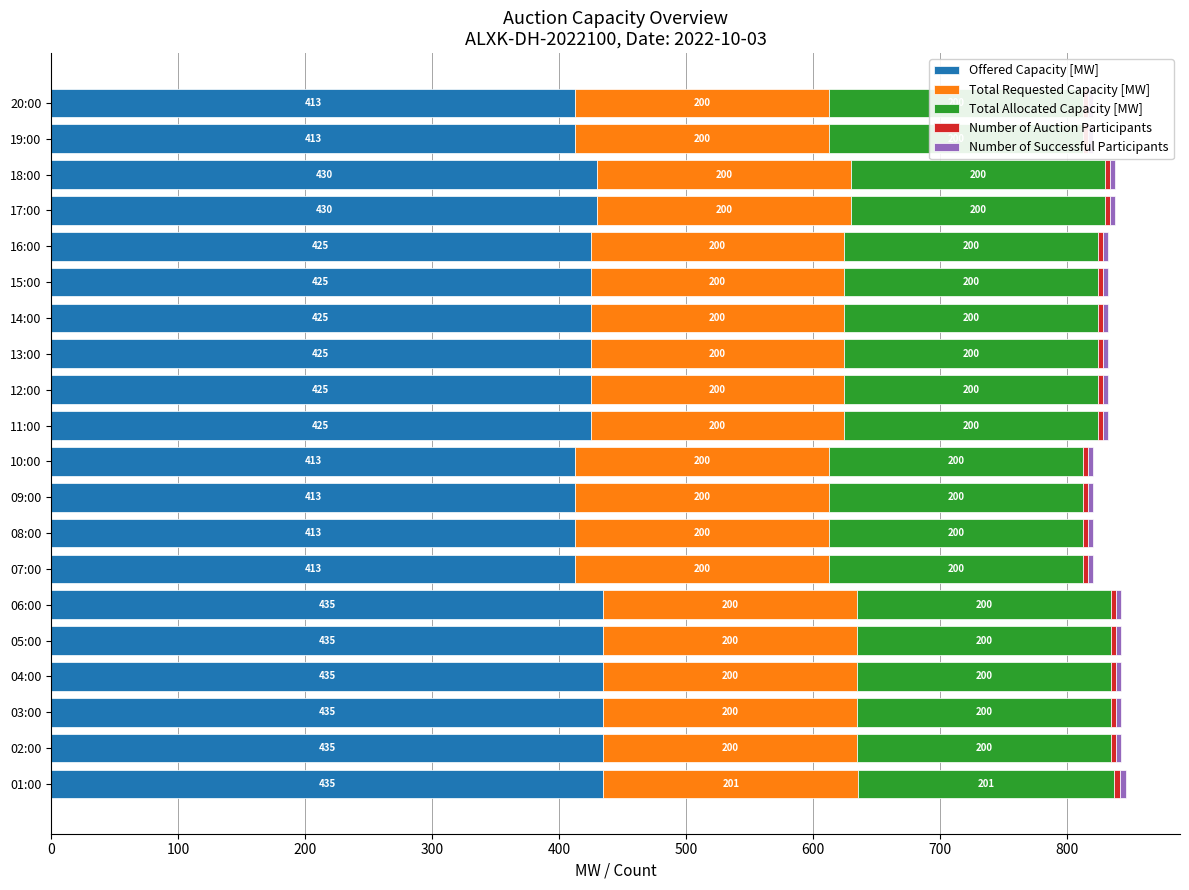

Is the value of Number of Auction Participants at 05:00 greater than the value of Total Allocated Capacity [MW] at 16:00?

No